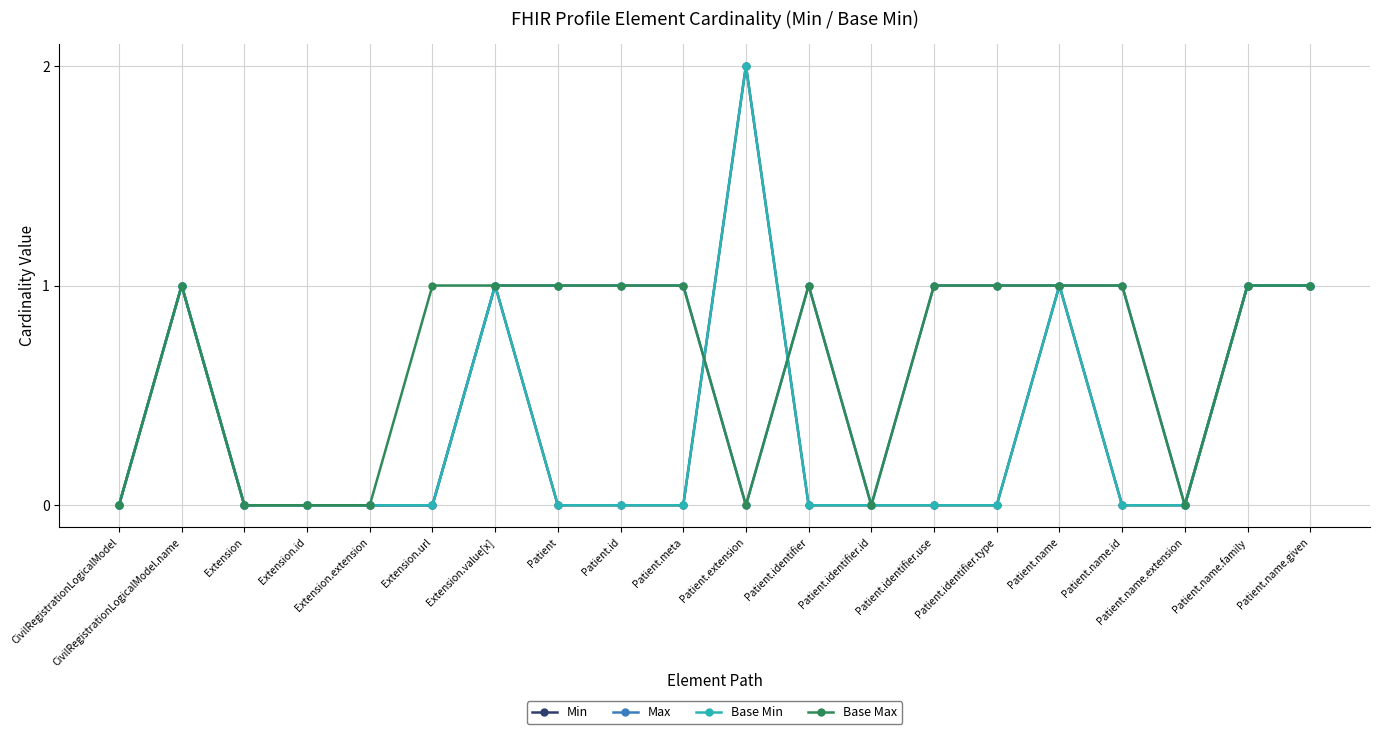

At which category is the sum across all series the highest?

CivilRegistrationLogicalModel.name